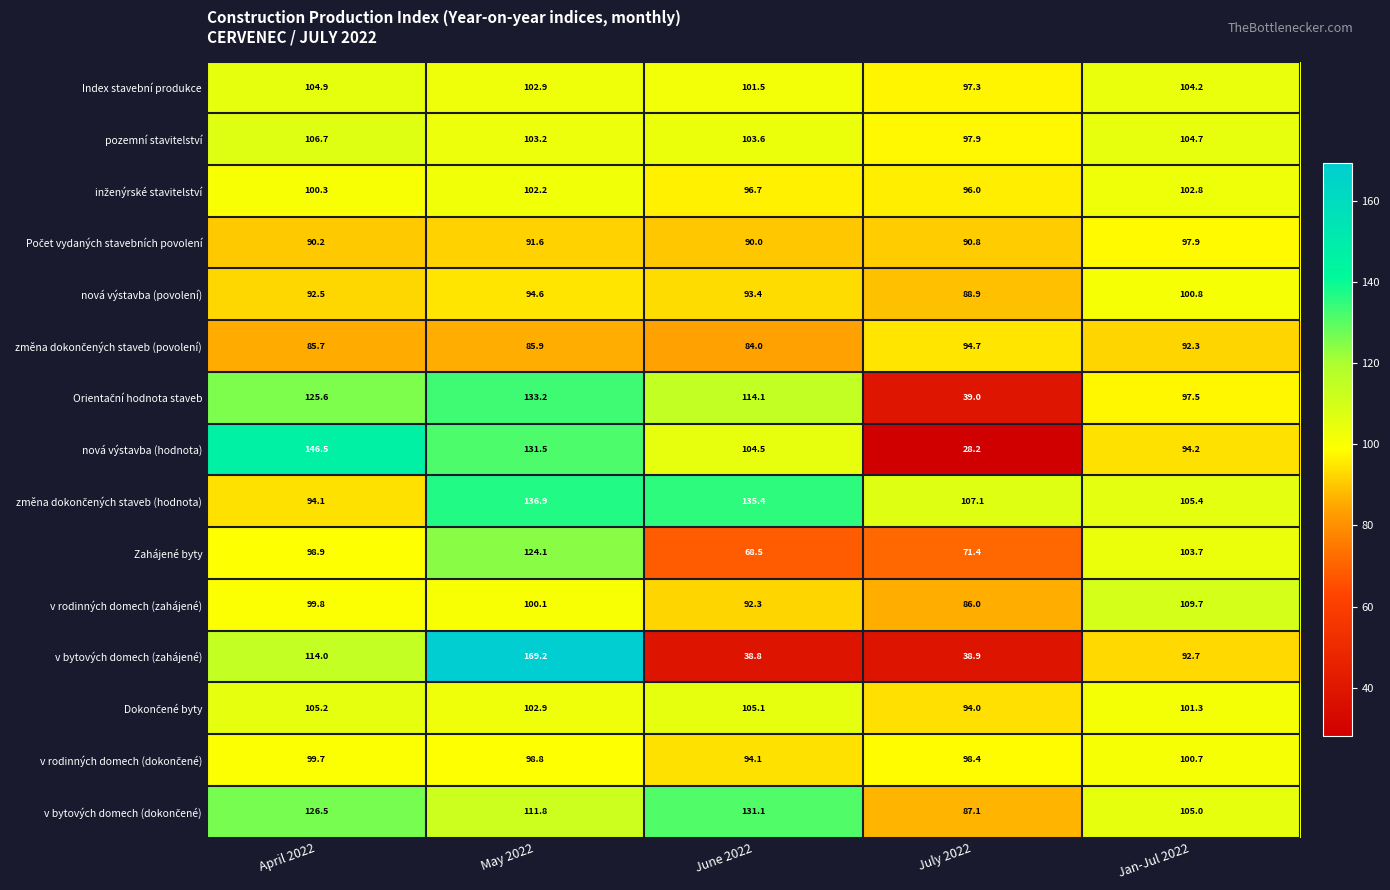

The v bytových domech (zahájené) series shows 22.0 at July 2022. True or false?

False